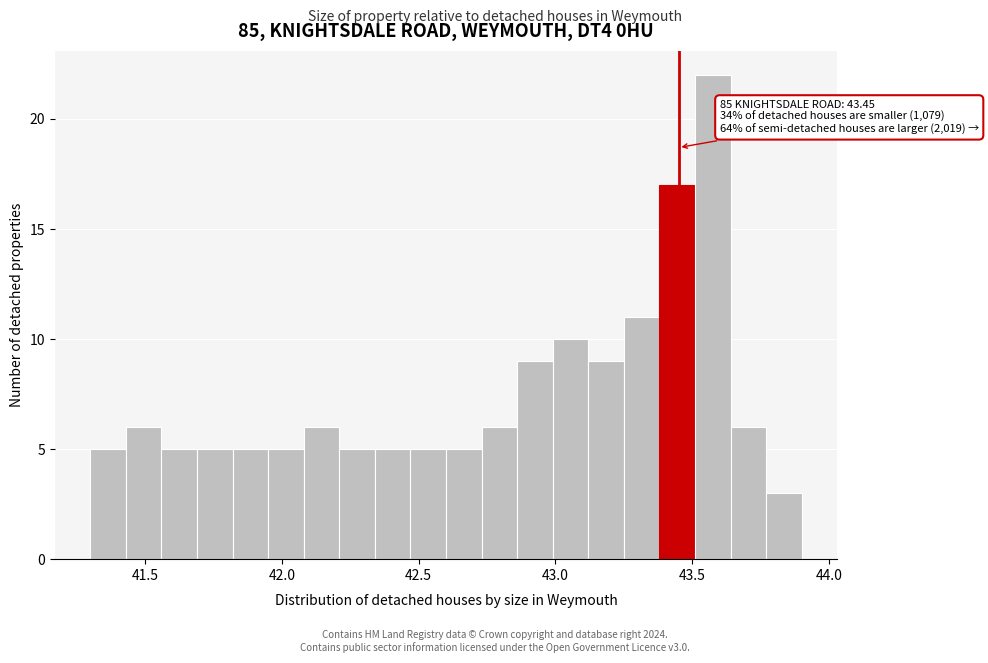

Around what value on the x-axis is the tallest bar? Give the approximate position of its centre, as read against the axis.

43.60